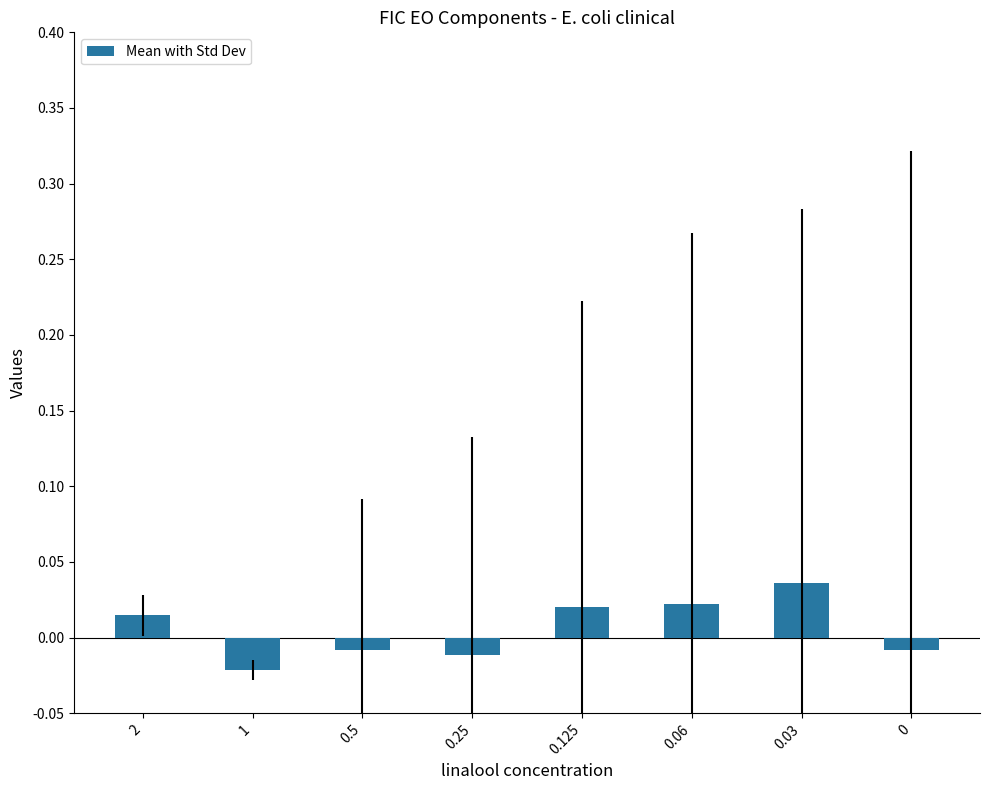

How many values are below zero?

4